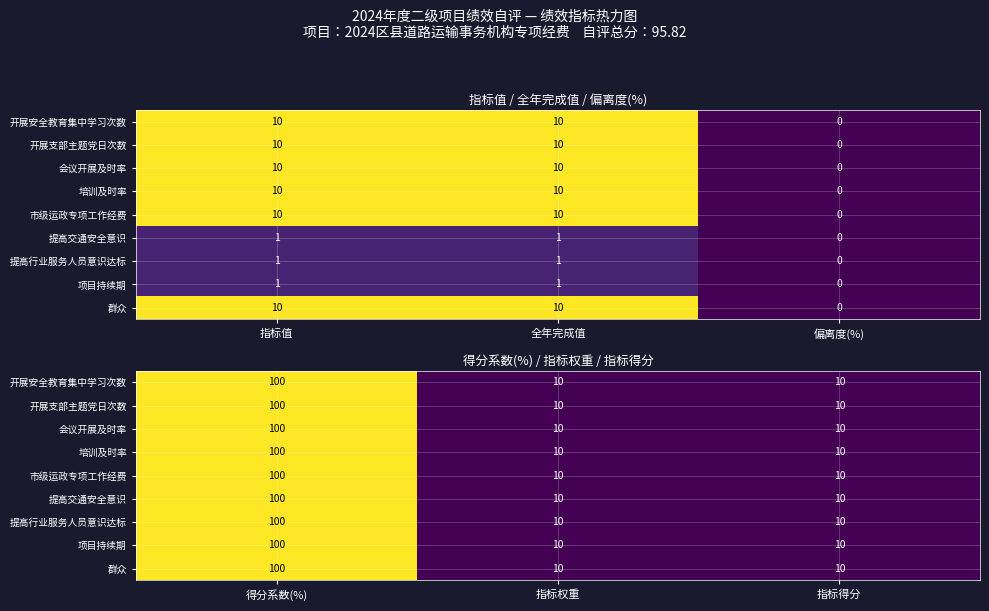

The 开展支部主题党日次数 series shows 10 at 指标权重. True or false?

True